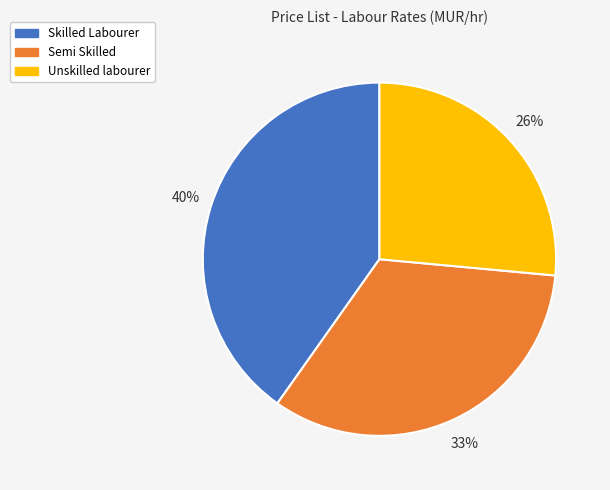

Does any single category account for the majority?

No